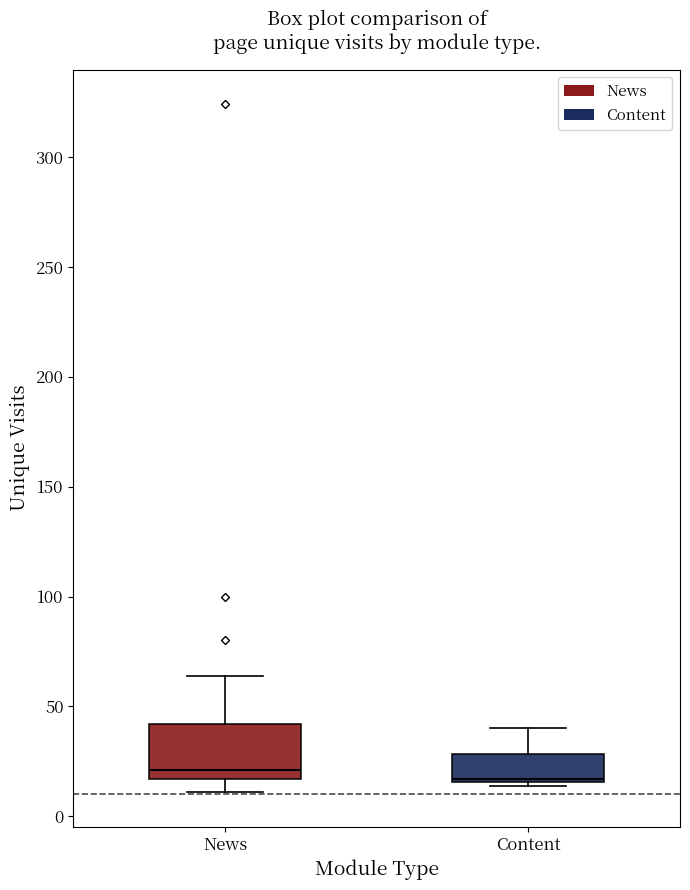

Reading left to right, read every box against the y-axis: the position of its median line, the range the box covers, and the ends of its whiskers. The values are not printed on the chart, so give them approximately, as read against the axis.

News: median 20, box 15 to 40, whiskers 10 to 65
Content: median 15, box 15 to 30, whiskers 15 to 40